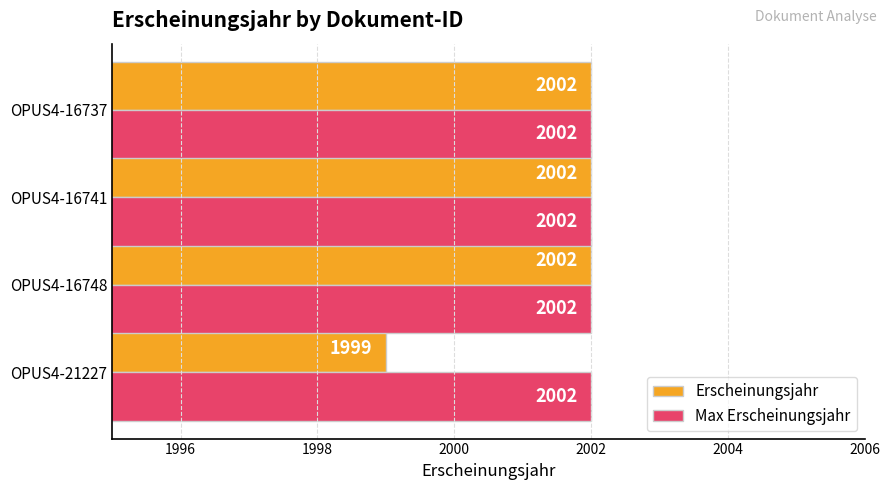

What is the sum of all Max Erscheinungsjahr values?

8008